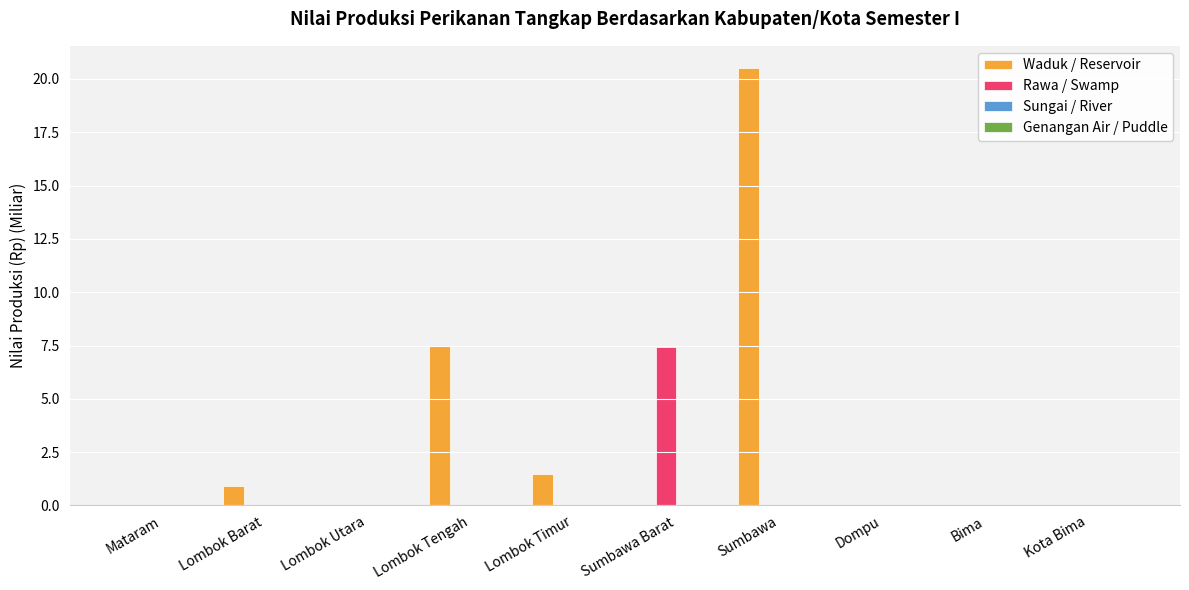

Does the chart contain stacked bars?

No